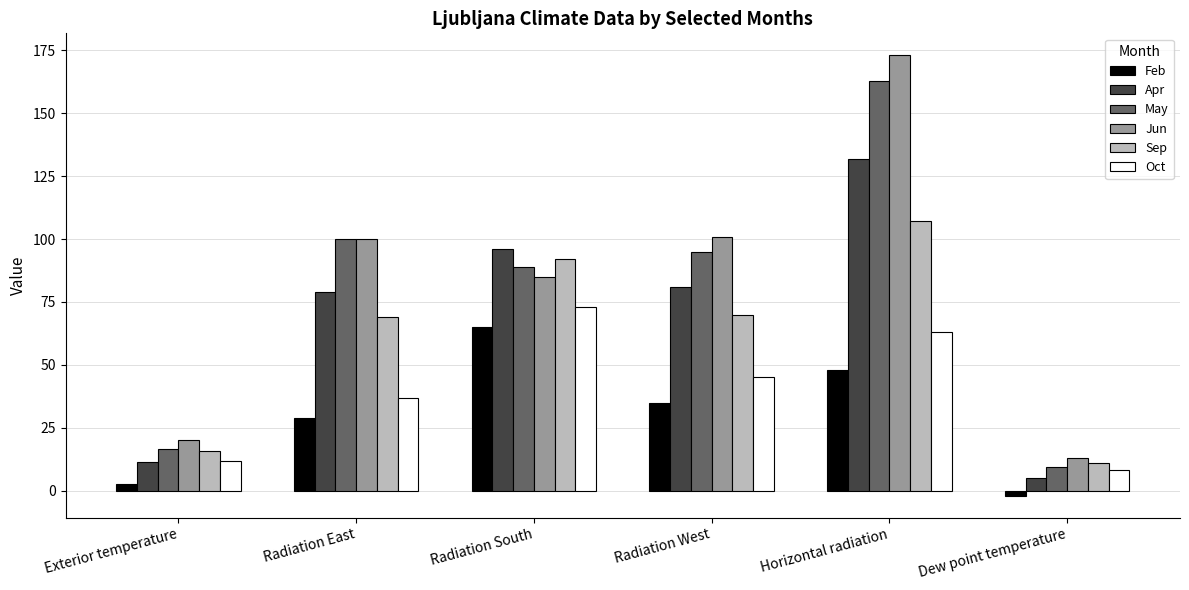

Which series has the largest total across all categories?

Jun